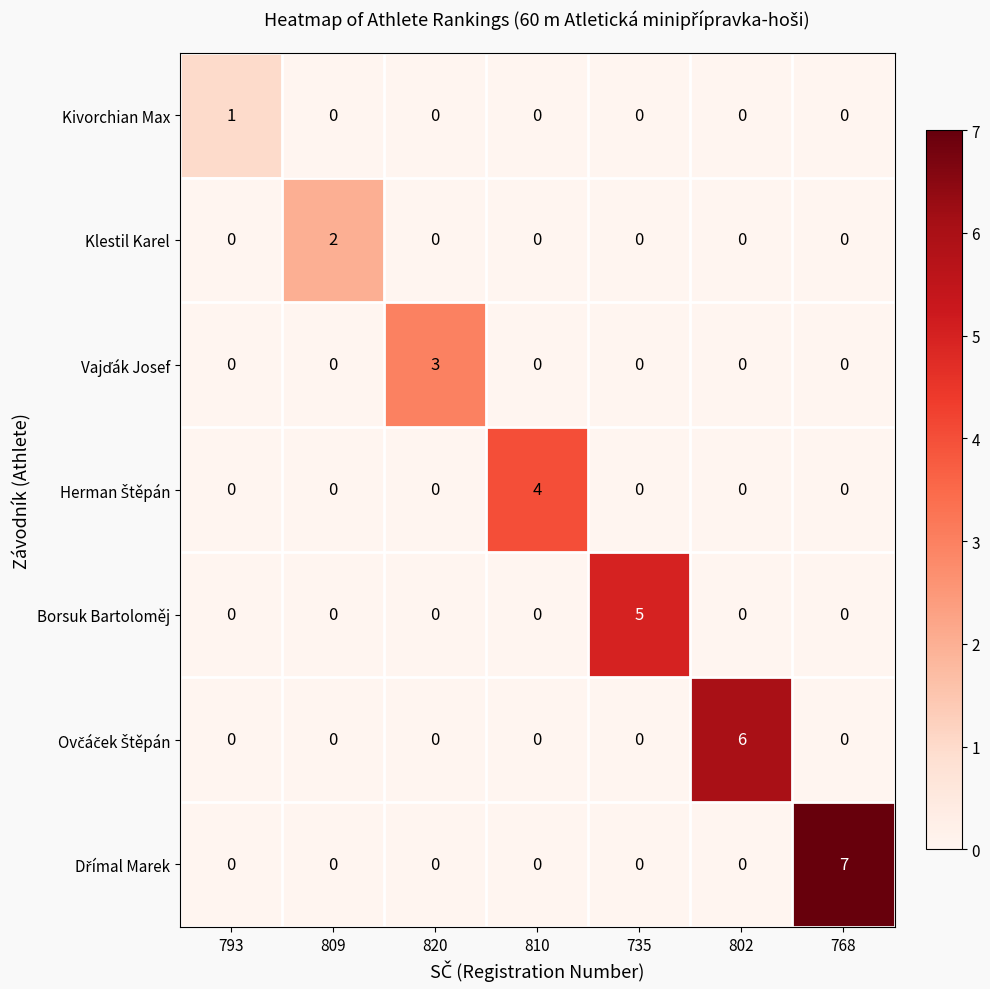

What is the difference between the highest and lowest values at 820?

3